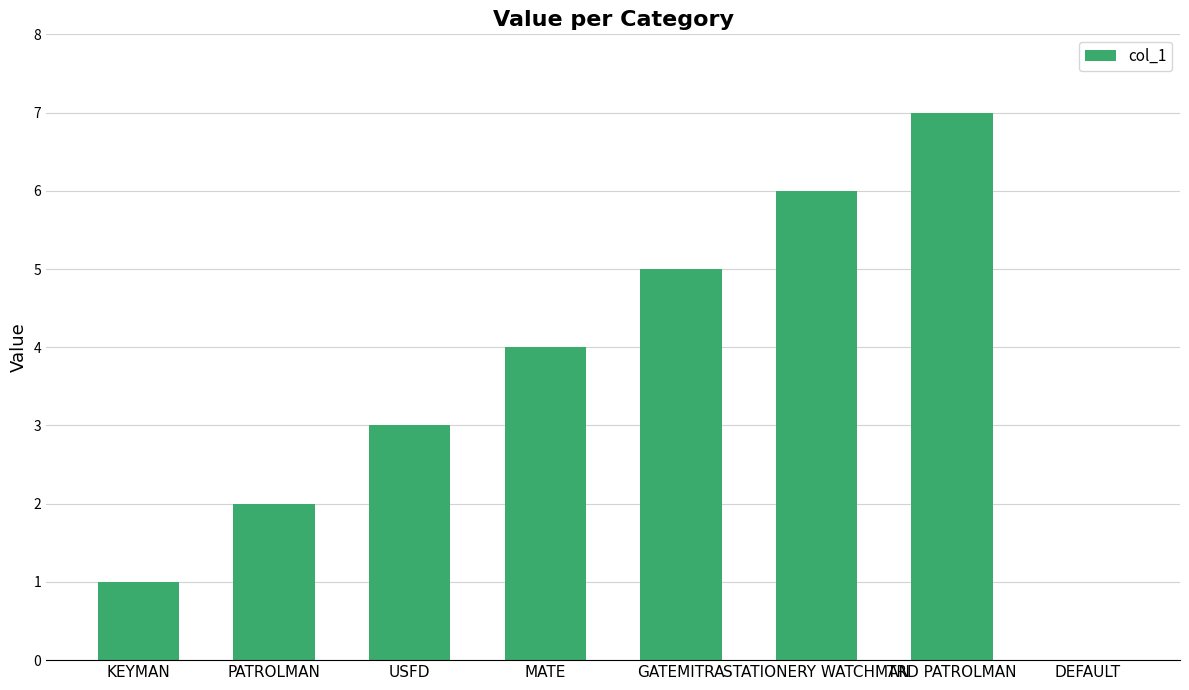

What is the sum of the values at DEFAULT and USFD?

3